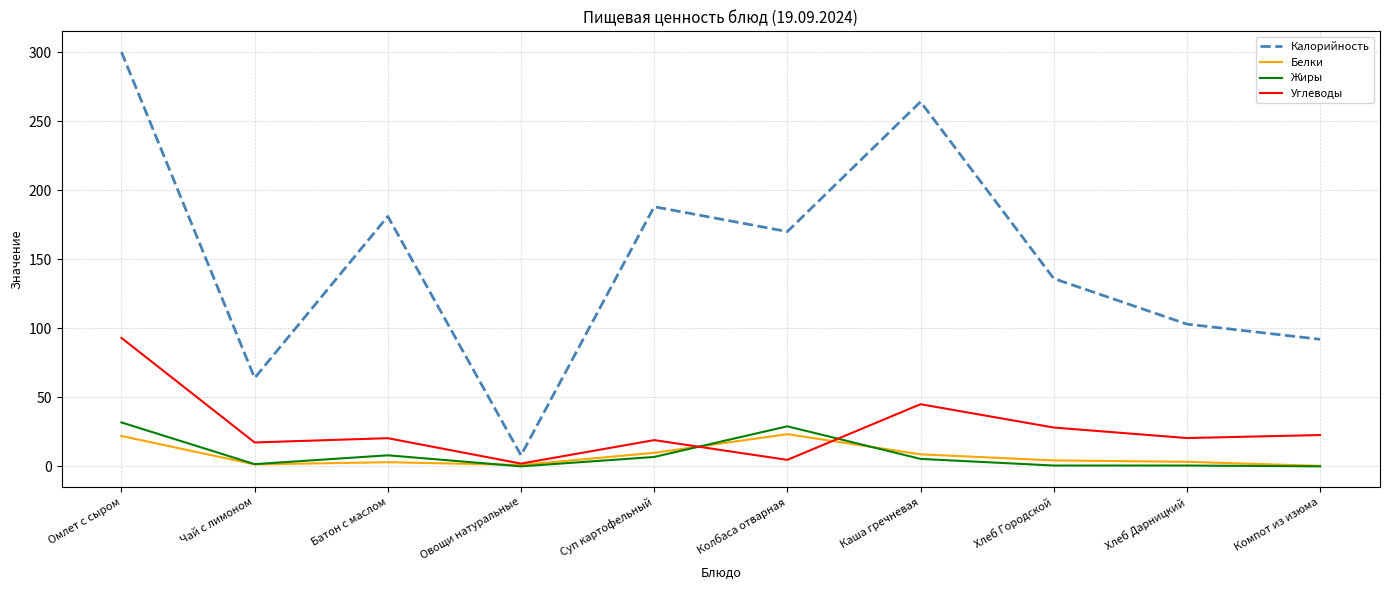

True or false: Калорийность and Белки intersect in this chart.

False